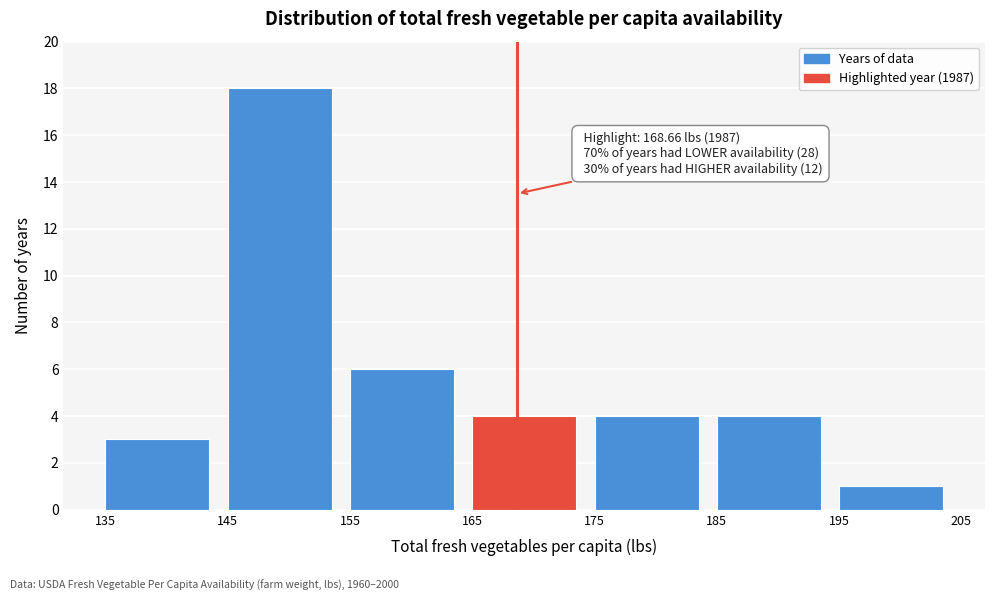

Over which range of the x-axis is the bar tallest?

145 to 155